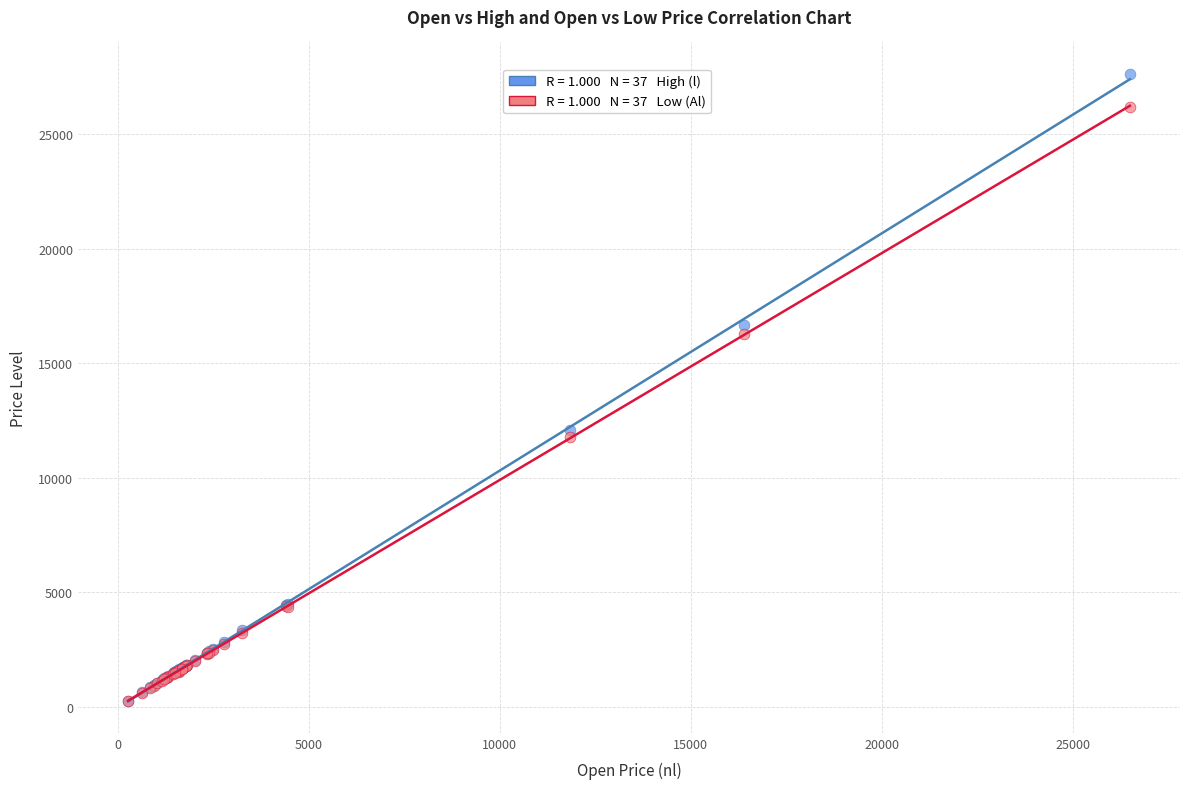

Across all series, what Y value is closest to 13955?

12088.4